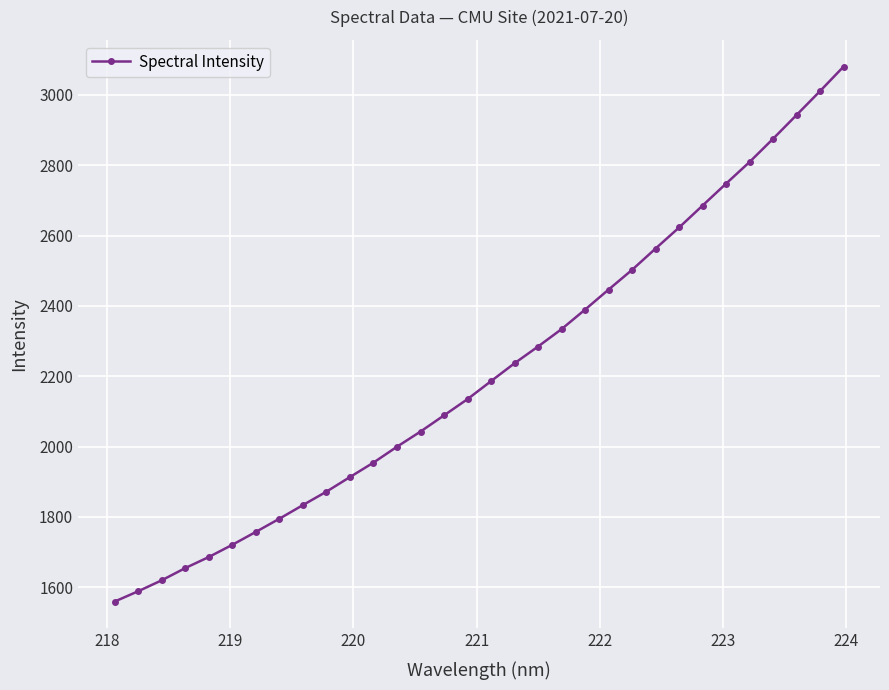

Count the number of values greater than 2185.

16